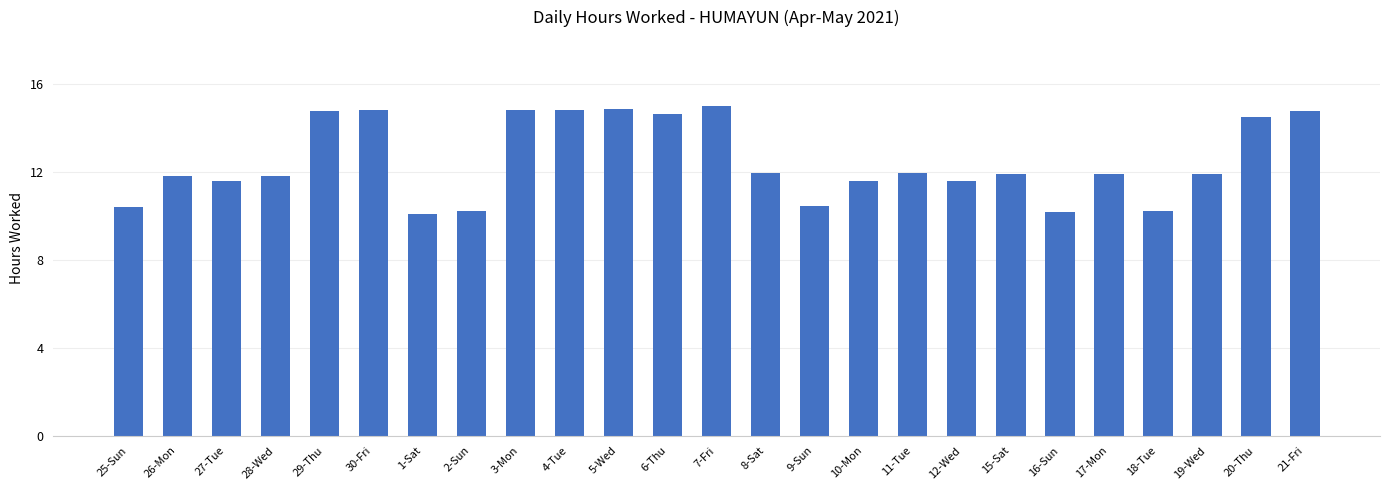

What position from the right is 7-Fri?

13